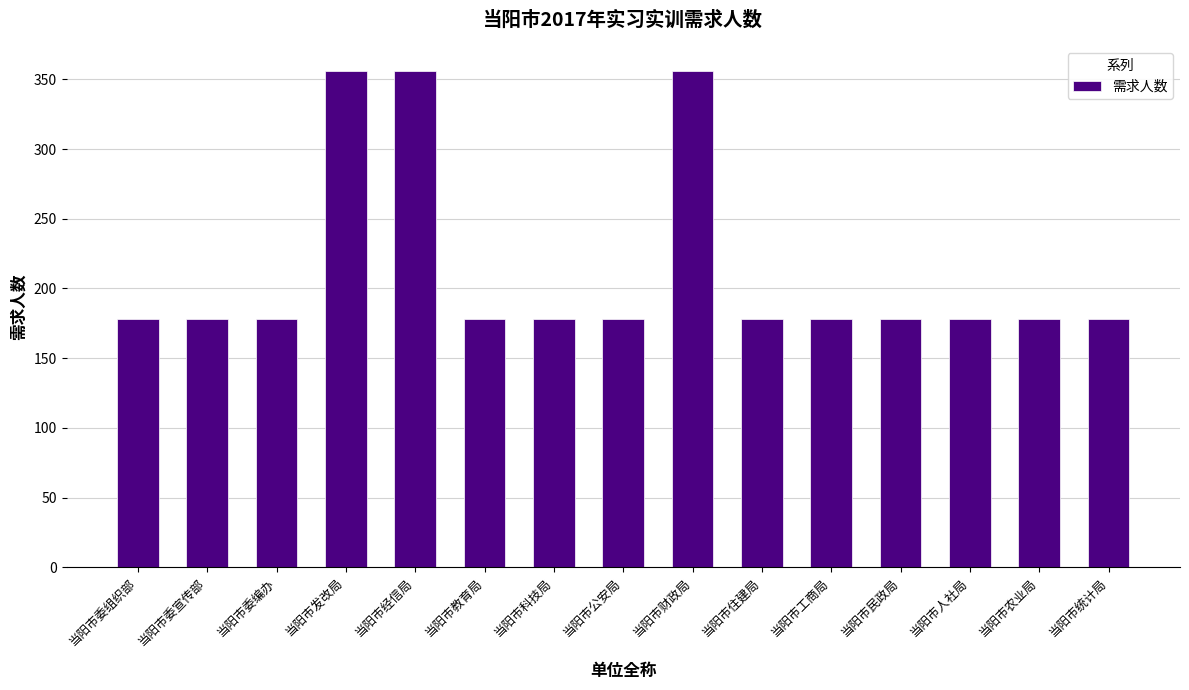

Between 当阳市人社局 and 当阳市经信局, which is larger?

当阳市经信局